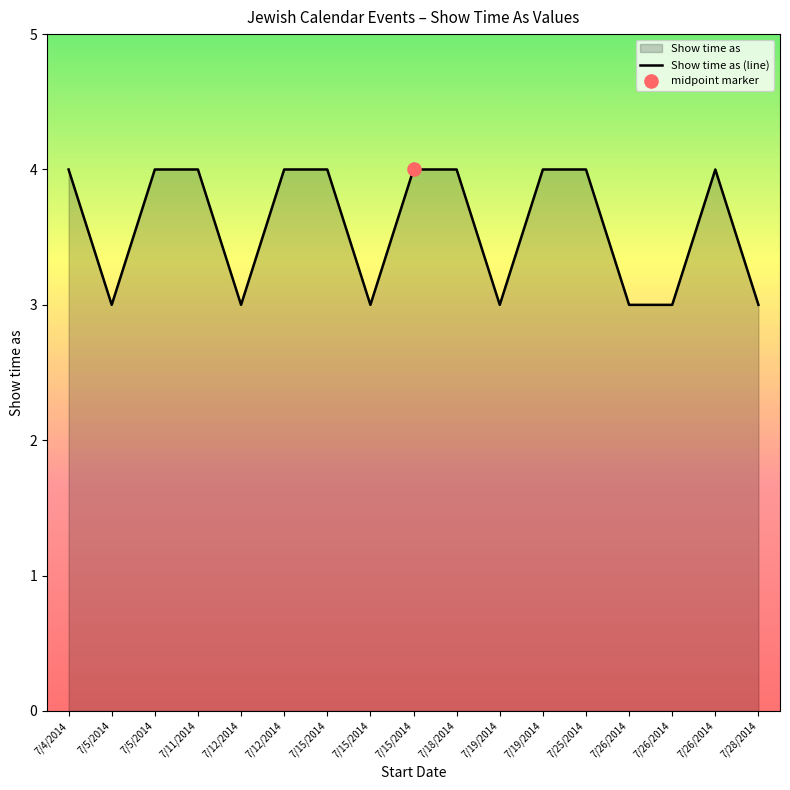

Which has a higher value, 7/15/2014 or 7/19/2014?

7/19/2014